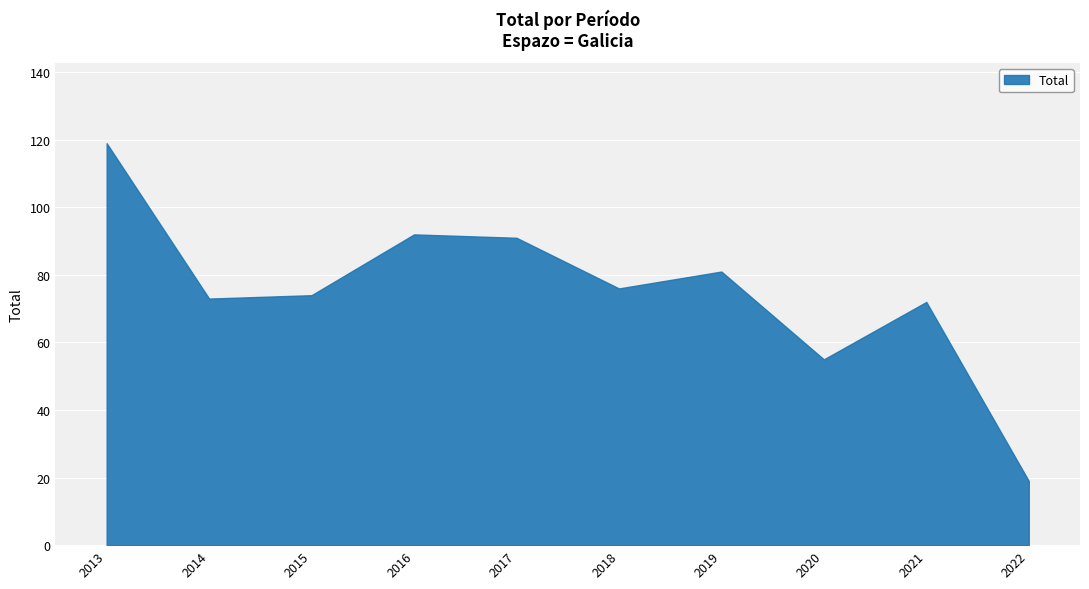

Which label corresponds to the smallest value in the chart?

2022